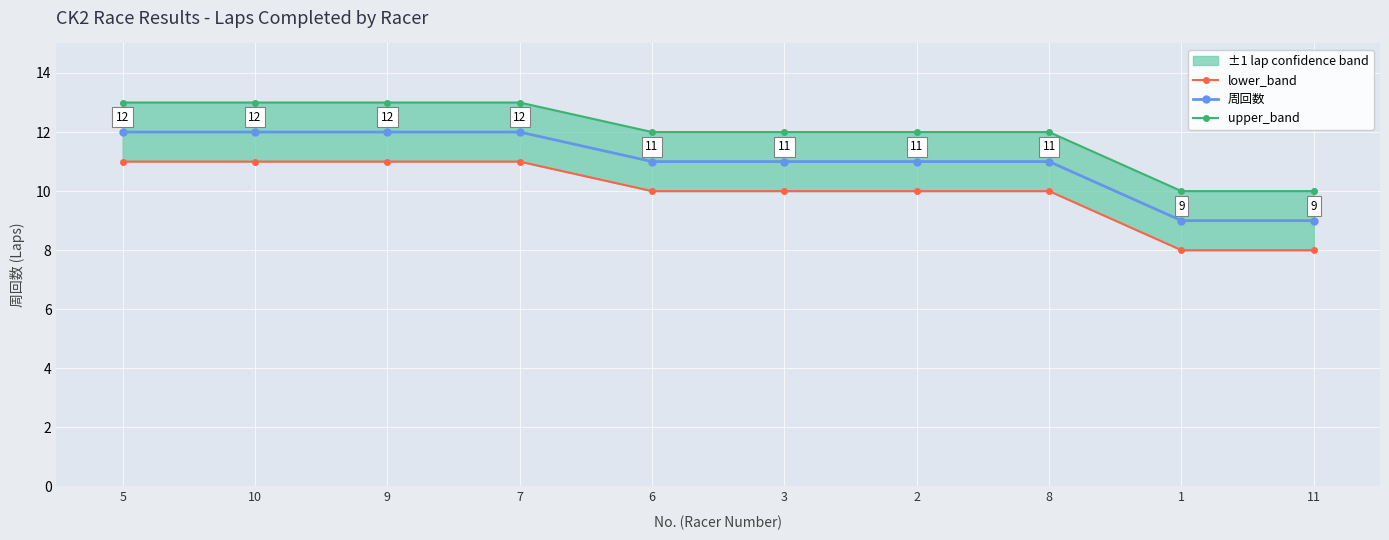

What is the difference between the highest and lowest values at 1?

2